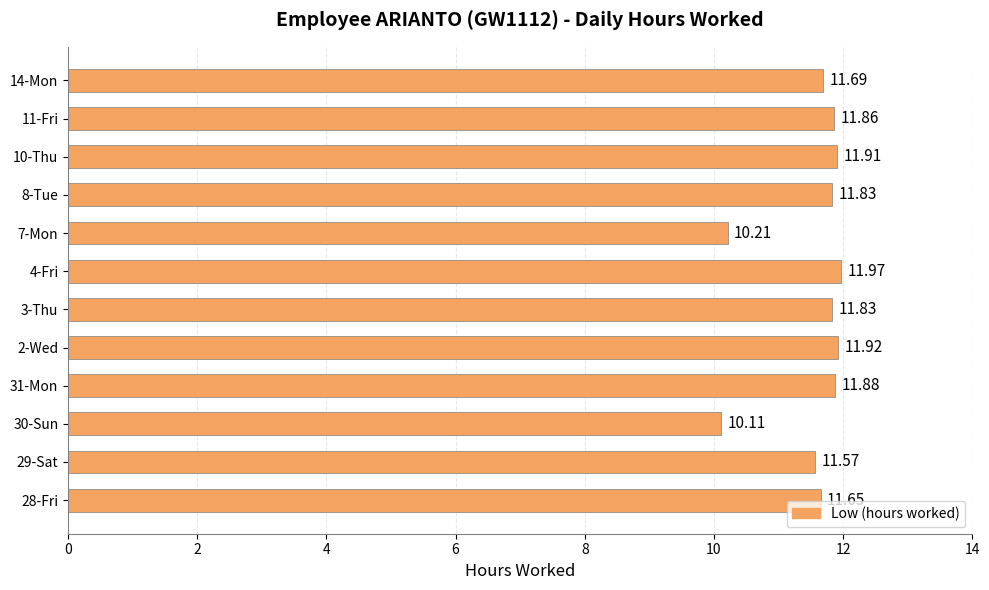

Which category has the highest value across all series?

4-Fri